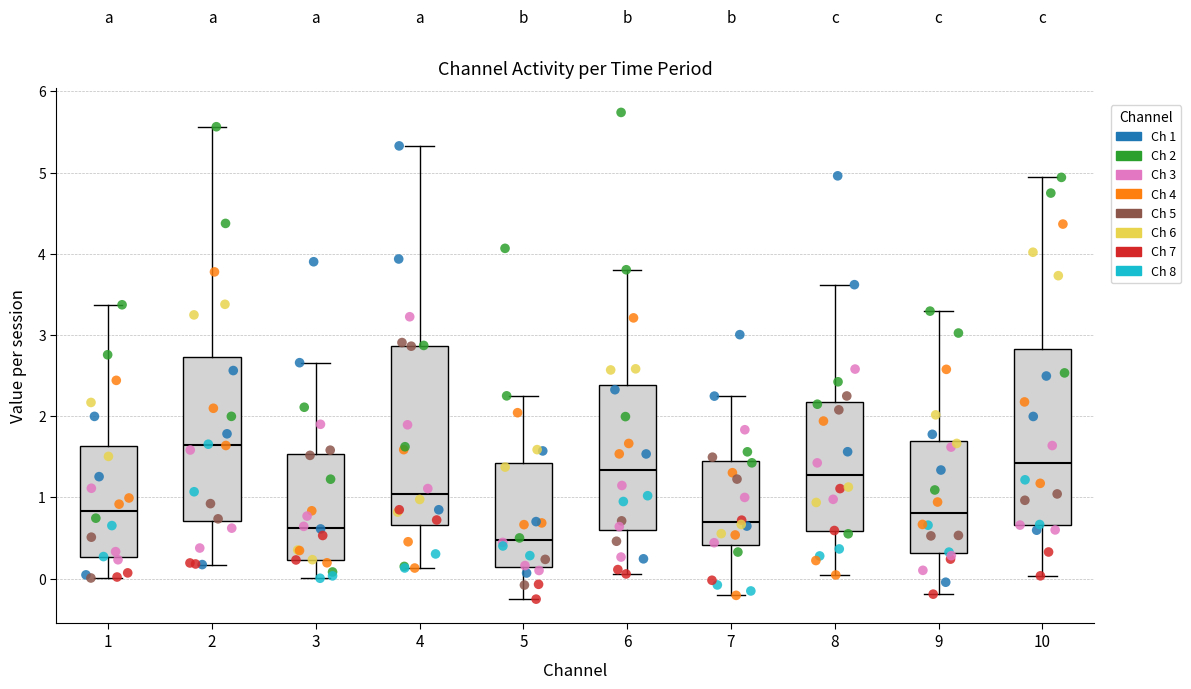

Where is the lower edge of the box at x = 1 on the y-axis? The values are not printed on the chart, so give them approximately, as read against the axis.

0.3